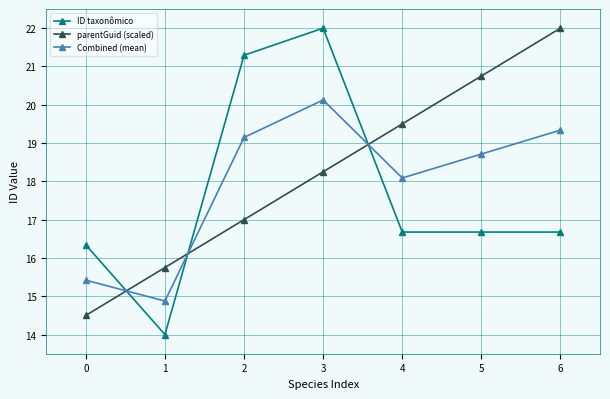

What is the difference between the Combined (mean) values at 6 and 5?

0.6